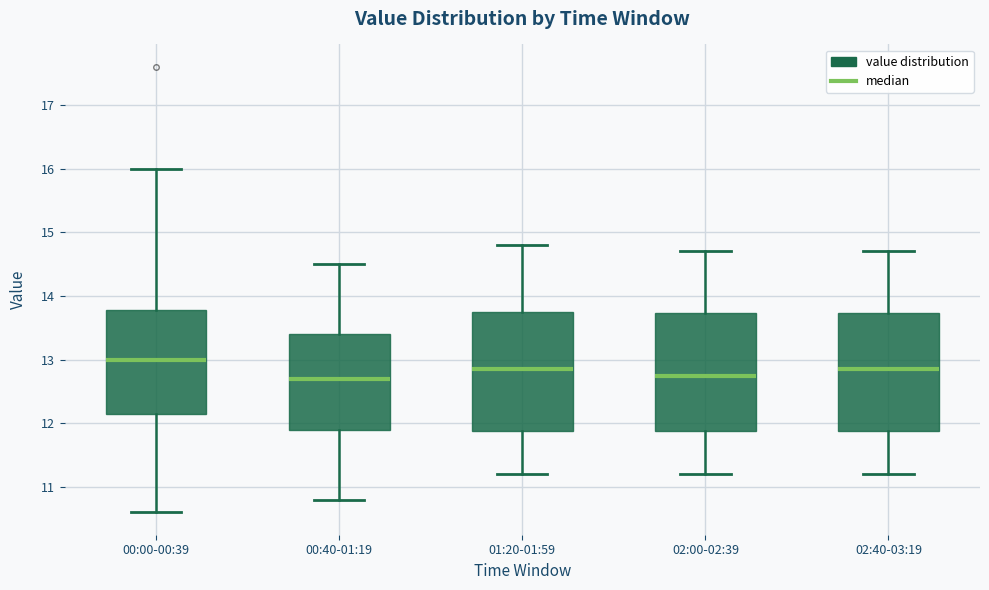

Reading left to right, transcribe this box plot: for each box, give where its median line is, the range the box spans, and where its two whiskers end, as read against the y-axis. The values are not printed on the chart, so give them approximately, as read against the axis.

00:00-00:39: median 13.0, box 12.2 to 13.8, whiskers 10.6 to 16.0
00:40-01:19: median 12.7, box 11.9 to 13.4, whiskers 10.8 to 14.5
01:20-01:59: median 12.9, box 11.9 to 13.8, whiskers 11.2 to 14.8
02:00-02:39: median 12.8, box 11.9 to 13.7, whiskers 11.2 to 14.7
02:40-03:19: median 12.9, box 11.9 to 13.7, whiskers 11.2 to 14.7